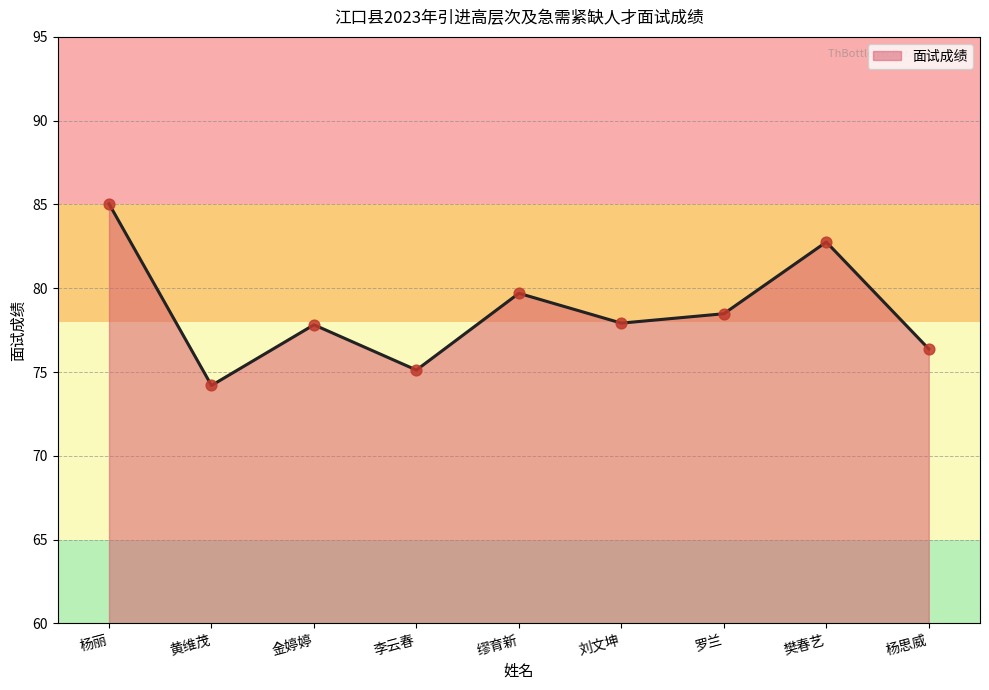

Approximately how many times larger is the value at 樊春艺 compared to 黄维茂?

1.1